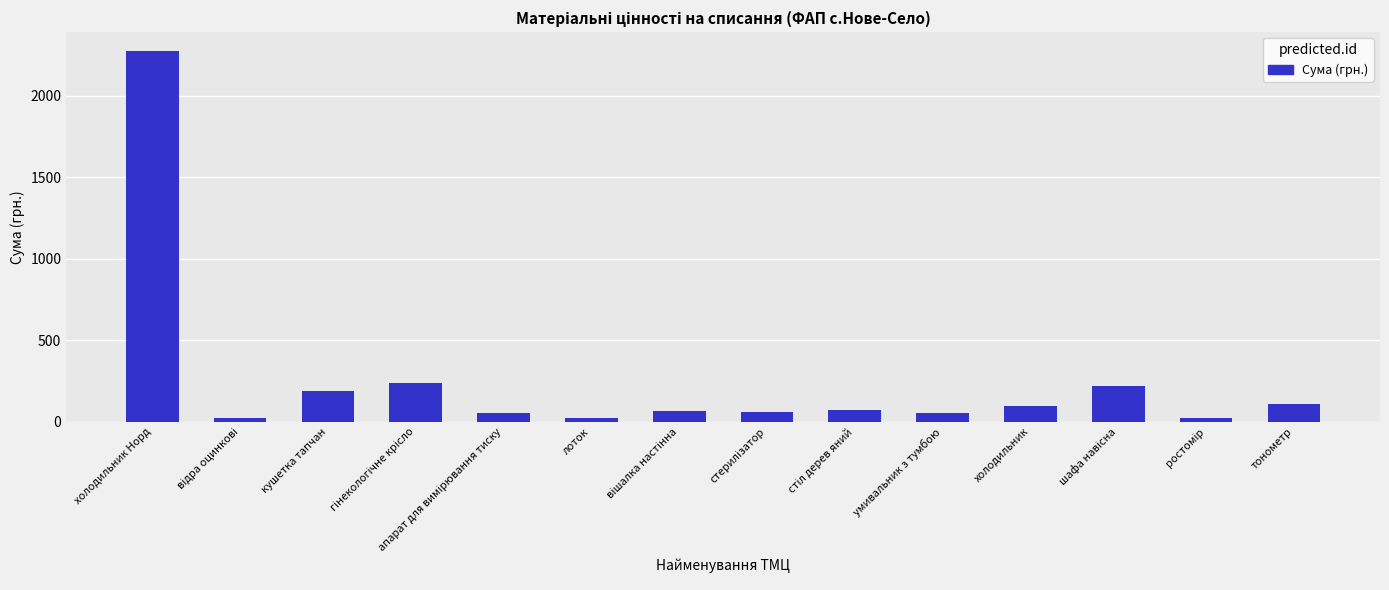

How many bars are there in total?

14